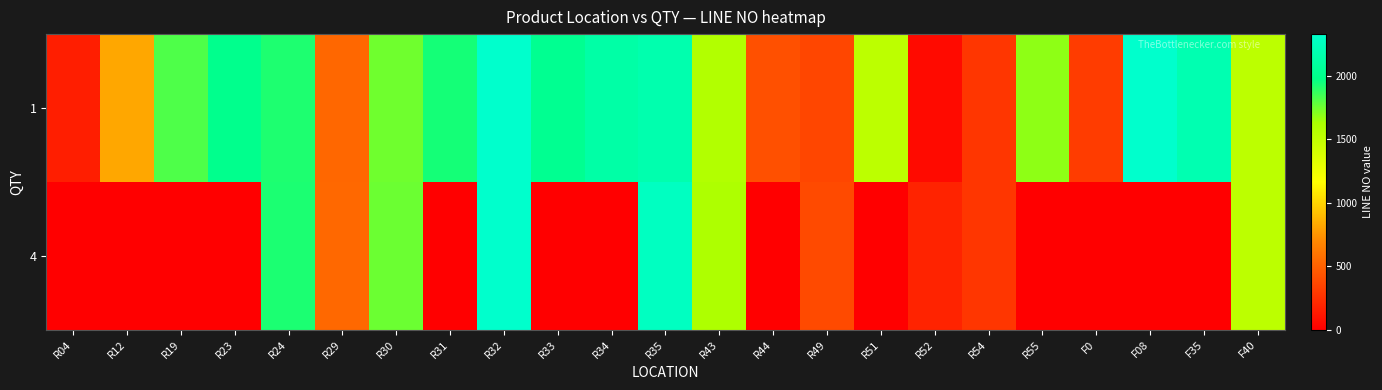

Rank the series by their maximum value, from lowest to highest.

1, 4